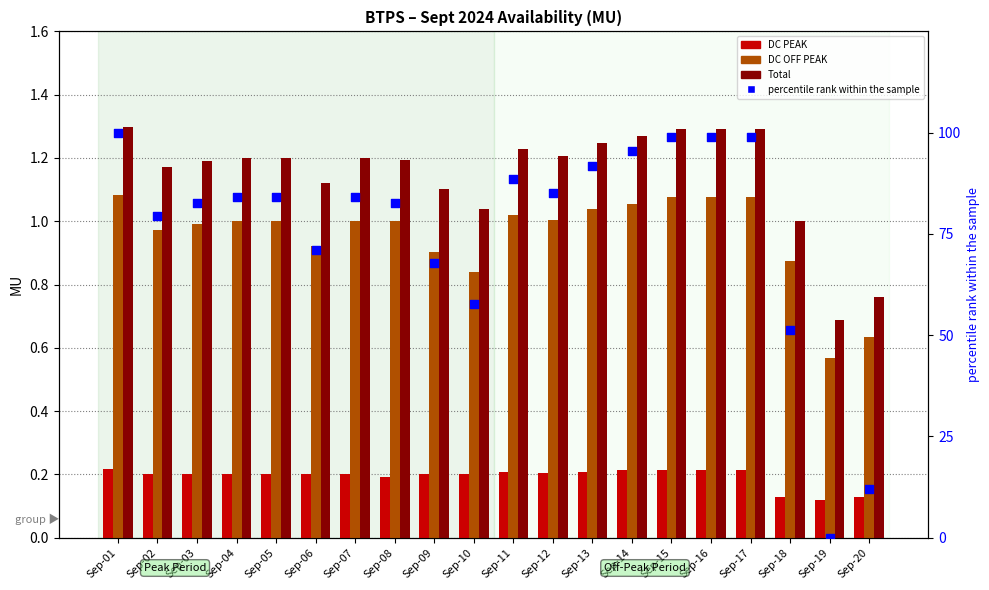

Which series has the largest Y range (max minus min)?

percentile rank within the sample